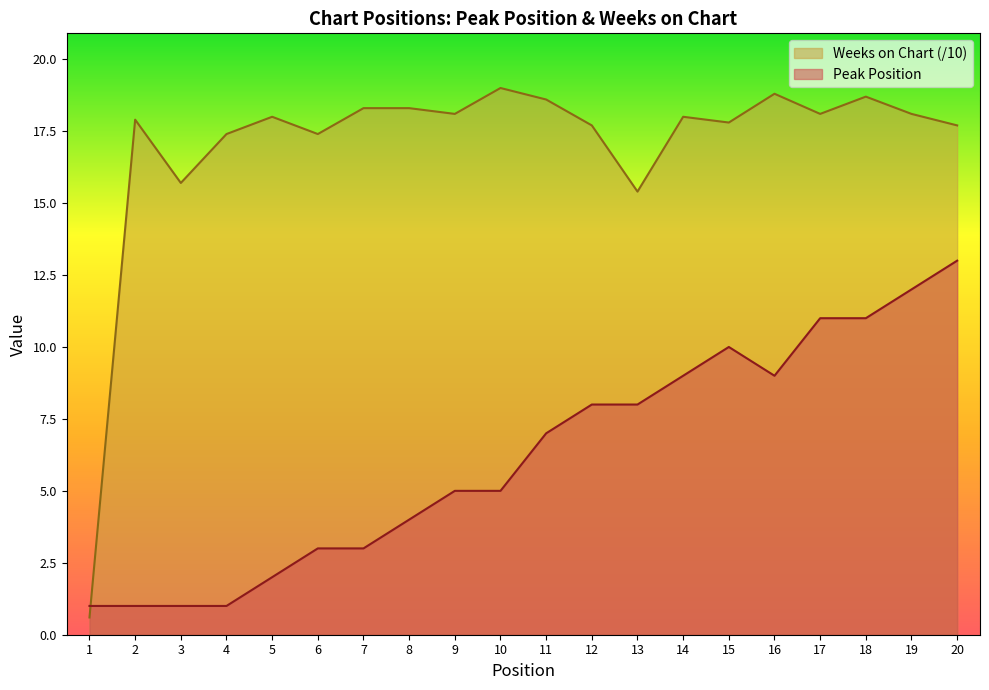

Is the value of Peak Position at 17 greater than the value of Weeks on Chart at 20?

No